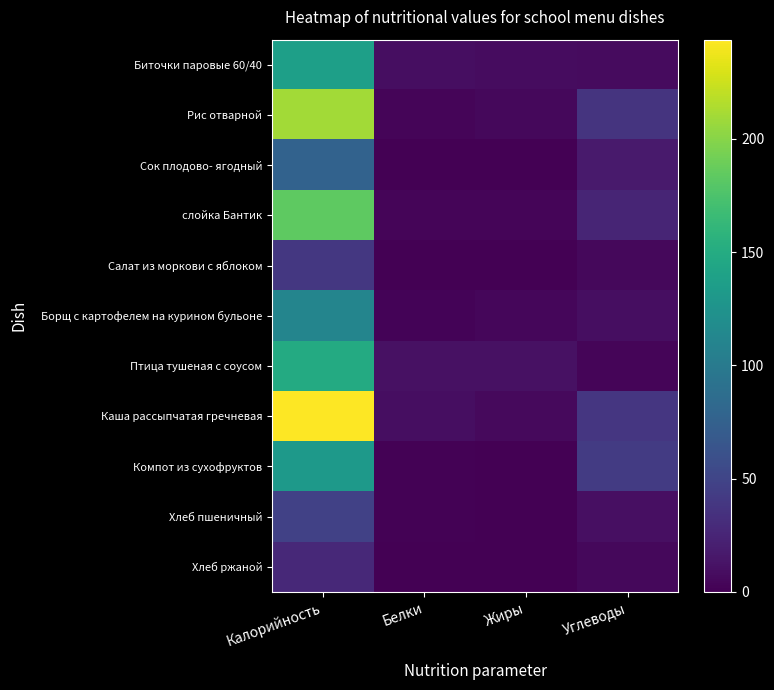

Reading left to right, list all the values displayed in this chart.

Биточки паровые 60/40: Калорийность=137.5	Белки=9.2	Жиры=7.8	Углеводы=7.6
Рис отварной: Калорийность=209.7	Белки=3.6	Жиры=5.4	Углеводы=36.7
Сок плодово- ягодный: Калорийность=76.3	Белки=0.9	Жиры=0.0	Углеводы=18.0
слойка Бантик: Калорийность=183.6	Белки=3.2	Жиры=2.9	Углеводы=25.4
Салат из моркови с яблоком: Калорийность=39.9	Белки=0.6	Жиры=0.1	Углеводы=5.1
Борщ с картофелем на курином бульоне: Калорийность=111.0	Белки=2.1	Жиры=4.1	Углеводы=8.7
Птица тушеная с соусом: Калорийность=149.4	Белки=10.5	Жиры=10.5	Углеводы=3.2
Каша рассыпчатая гречневая: Калорийность=243.8	Белки=8.6	Жиры=6.1	Углеводы=38.6
Компот из сухофруктов: Калорийность=132.1	Белки=1.0	Жиры=0.3	Углеводы=42.5
Хлеб пшеничный: Калорийность=46.8	Белки=1.6	Жиры=0.2	Углеводы=9.7
Хлеб ржаной: Калорийность=28.0	Белки=0.9	Жиры=0.3	Углеводы=5.2